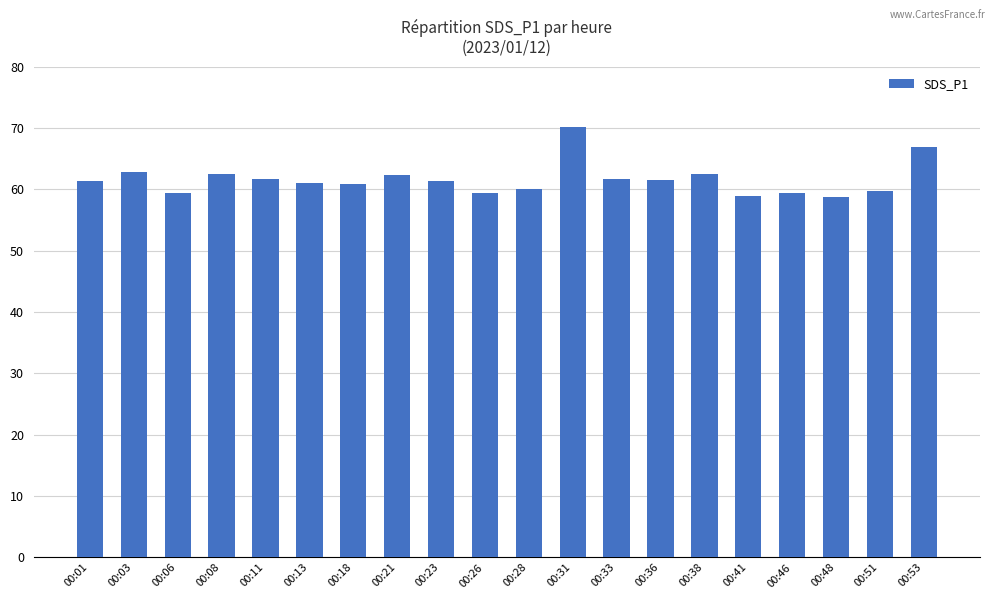

The value at 00:11 is 61.7. True or false?

True